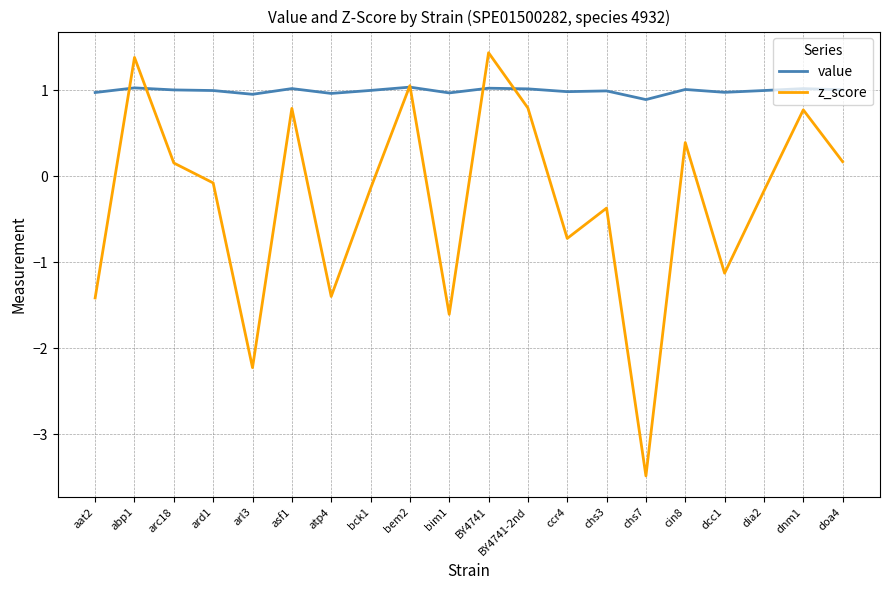

Between BY4741 and ccr4, which series saw the biggest shift?

z_score